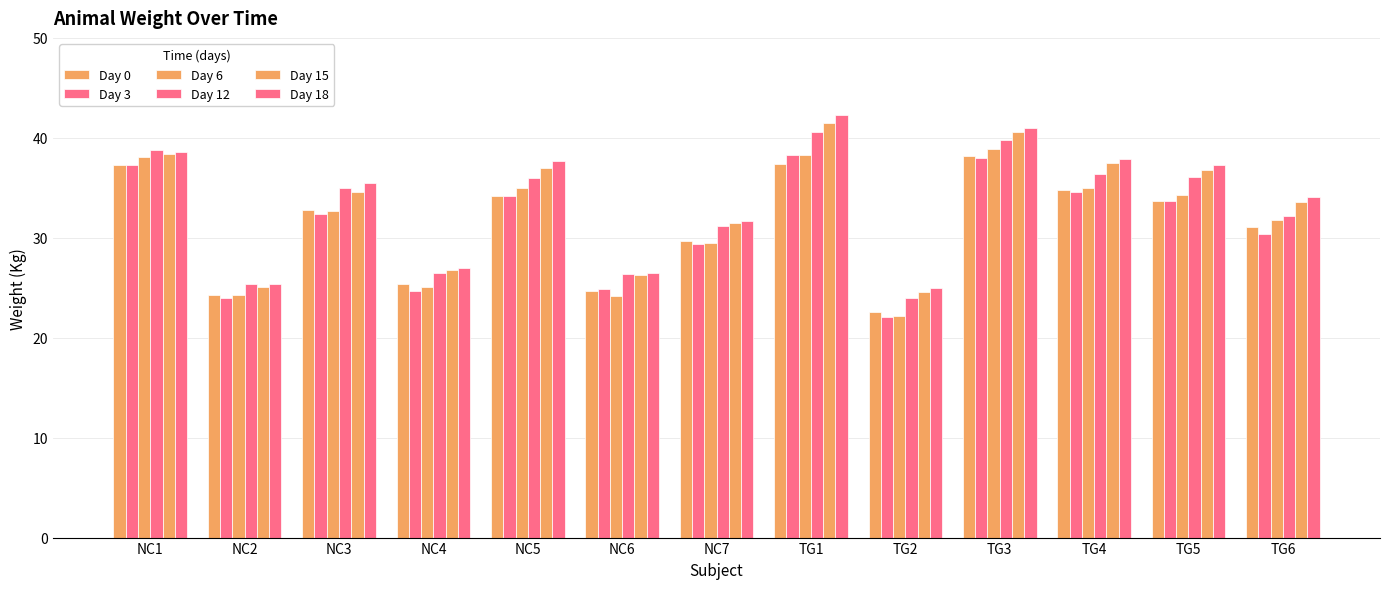

What is the total value across all series at TG1?

238.2